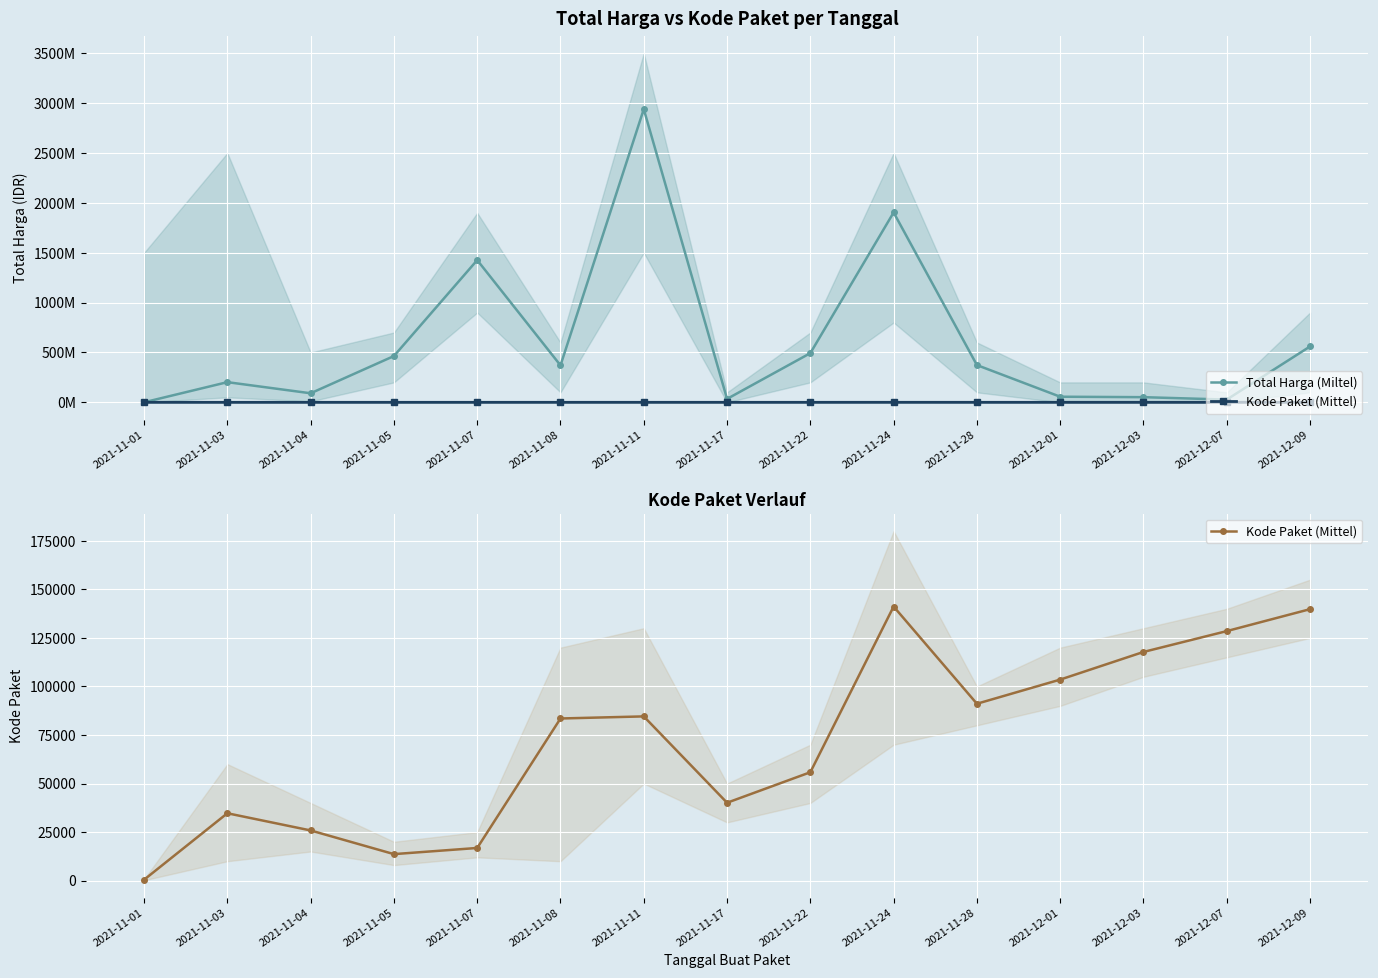

What position from the right is 2021-11-03?

14